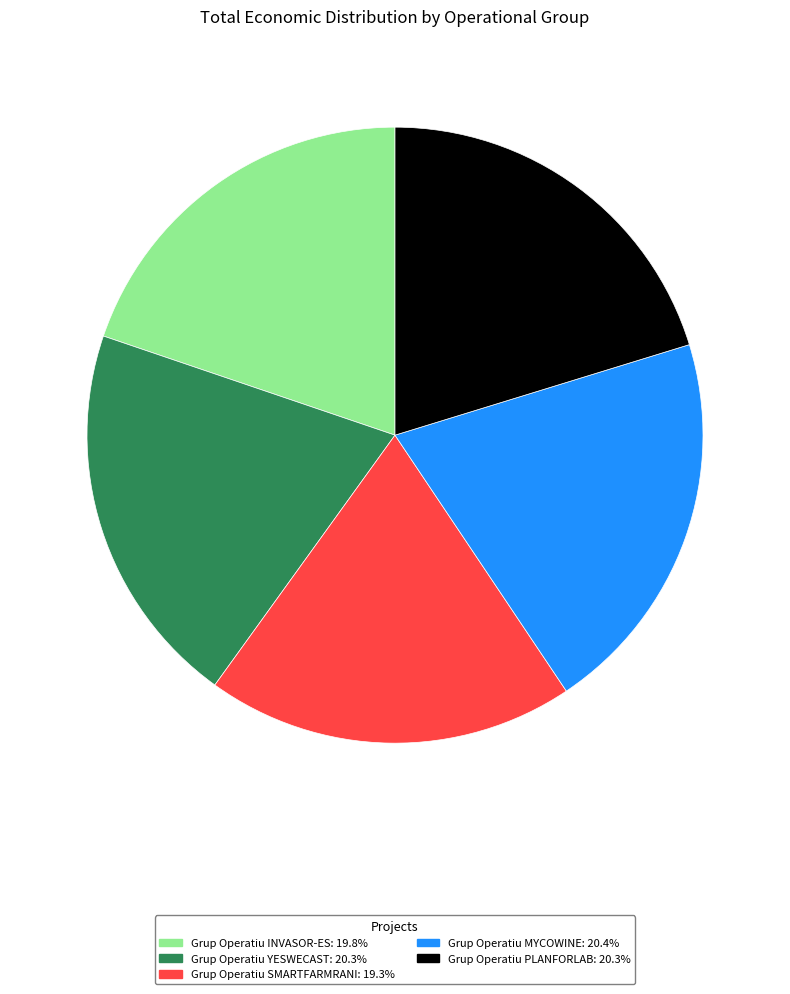

Is there any slice that represents more than half of the pie?

No